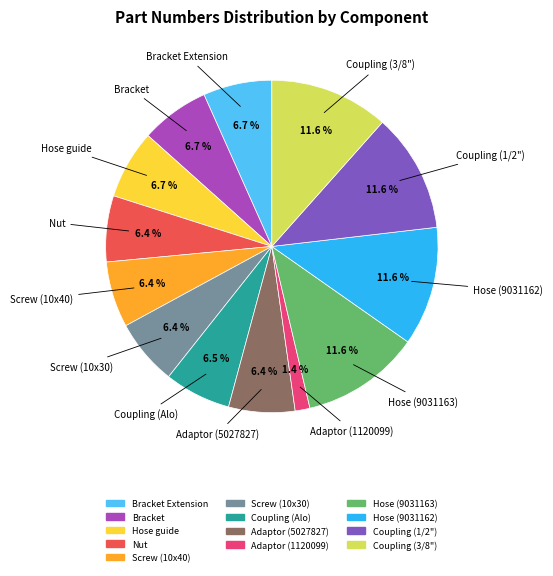

Does any single category account for the majority?

No